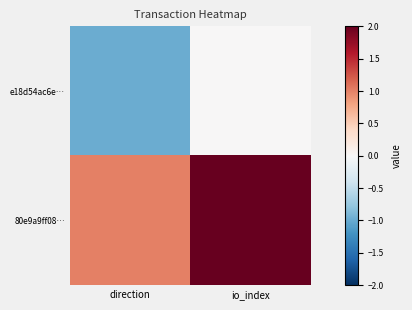

Which series has the widest spread of values?

80e9a9ff08…